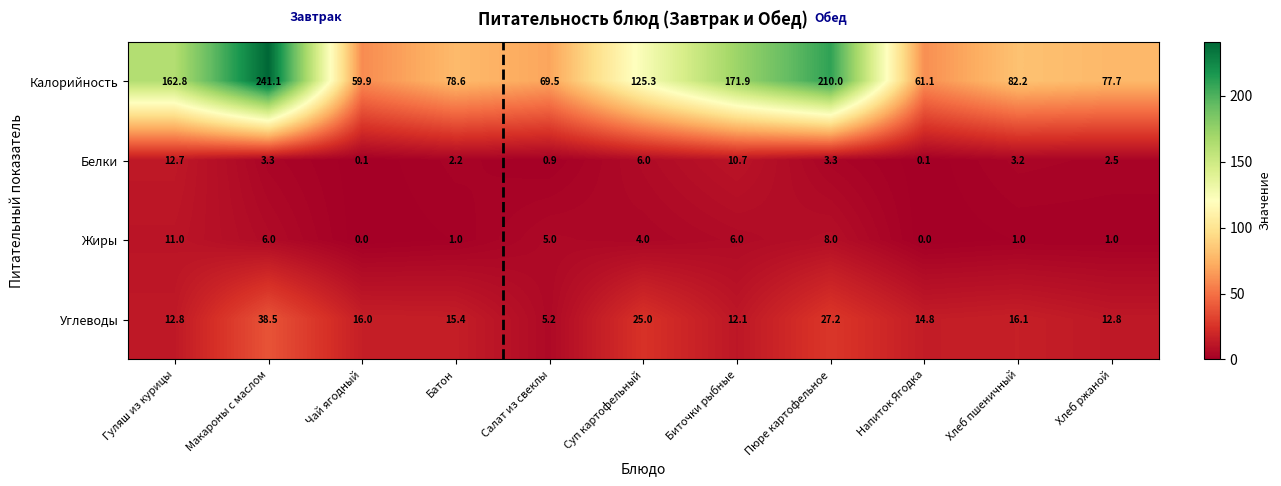

At which label does Калорийность first exceed 82?

Гуляш из курицы